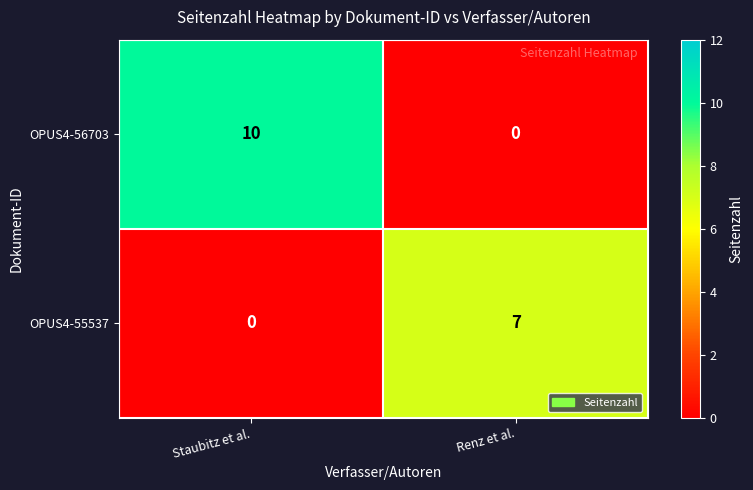

Reading left to right, transcribe all the data shown in this chart.

OPUS4-56703: 10	0
OPUS4-55537: 0	7